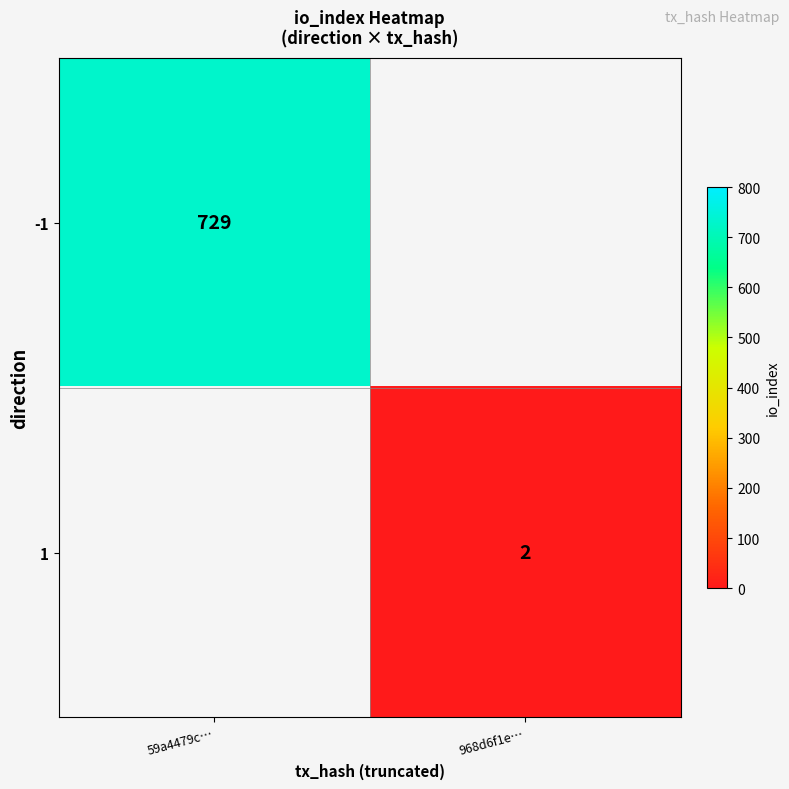

Which label corresponds to the smallest value in the chart?

968d6f1e…